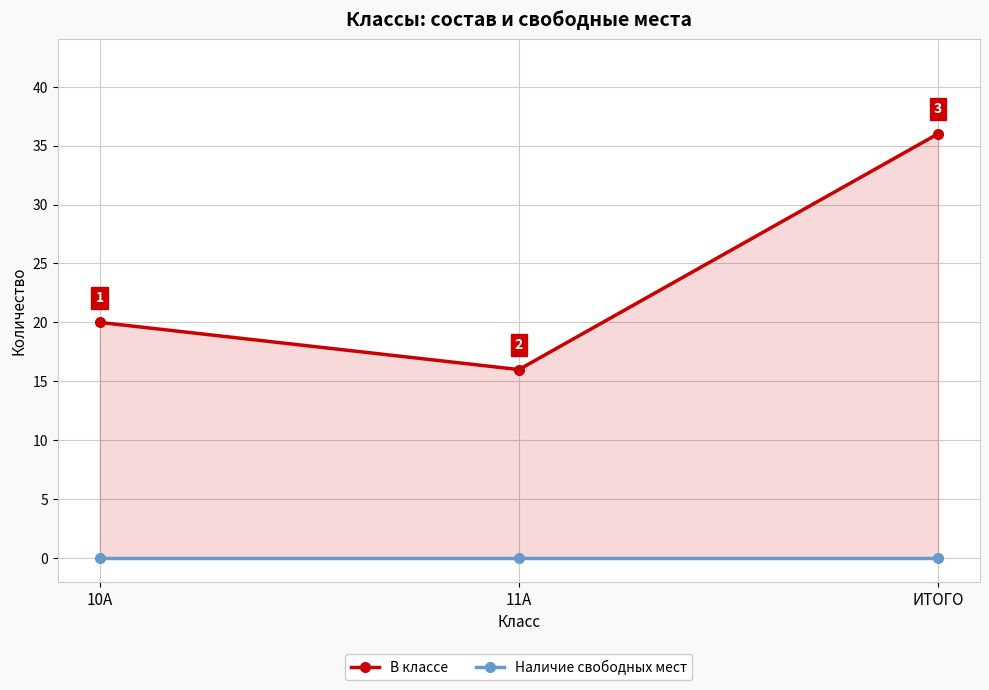

Reading left to right, transcribe all the data shown in this chart.

В классе: 20	16	36
Наличие свободных мест: 0	0	0